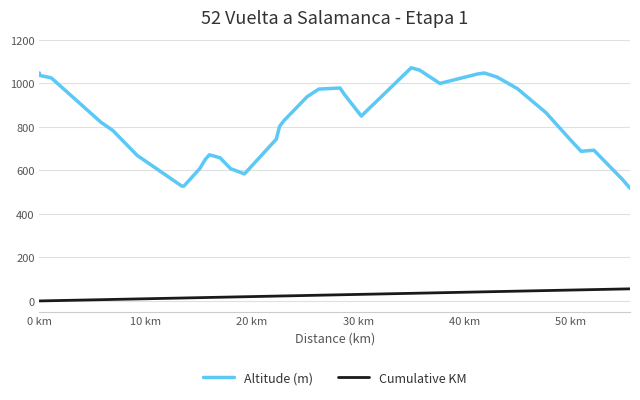

Does the chart display data point markers on the line(s)?

No